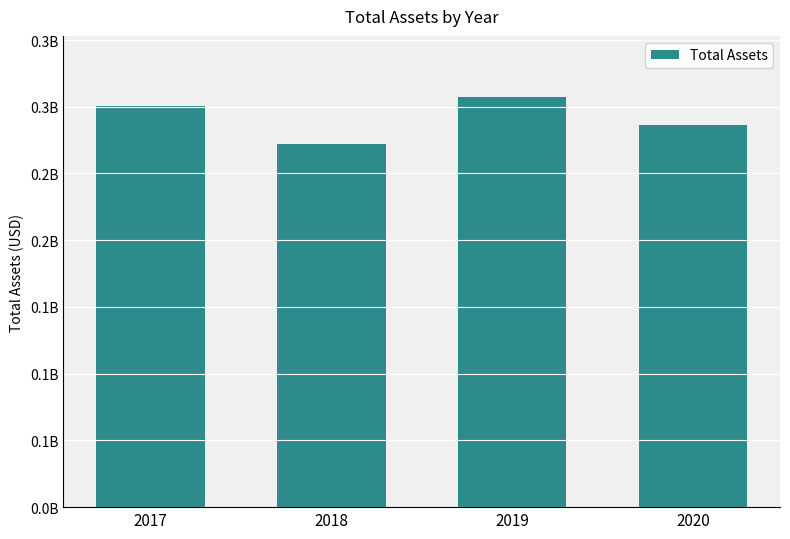

What is the maximum value shown in the chart?

307034393